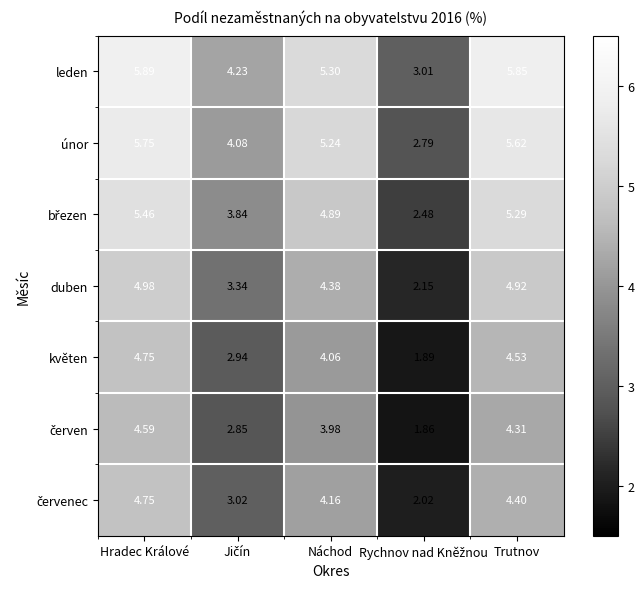

Between Hradec Králové and Náchod, which series saw the biggest shift?

květen